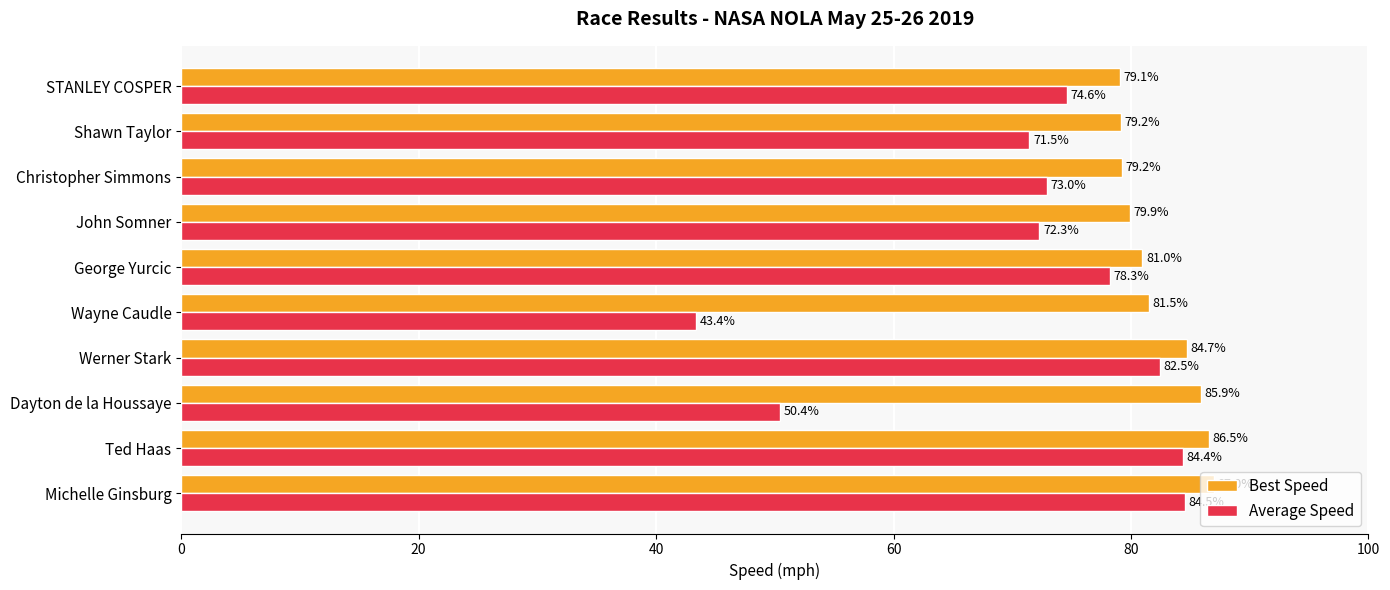

What is the difference between the maximum and minimum values in the Best Speed series?

7.9